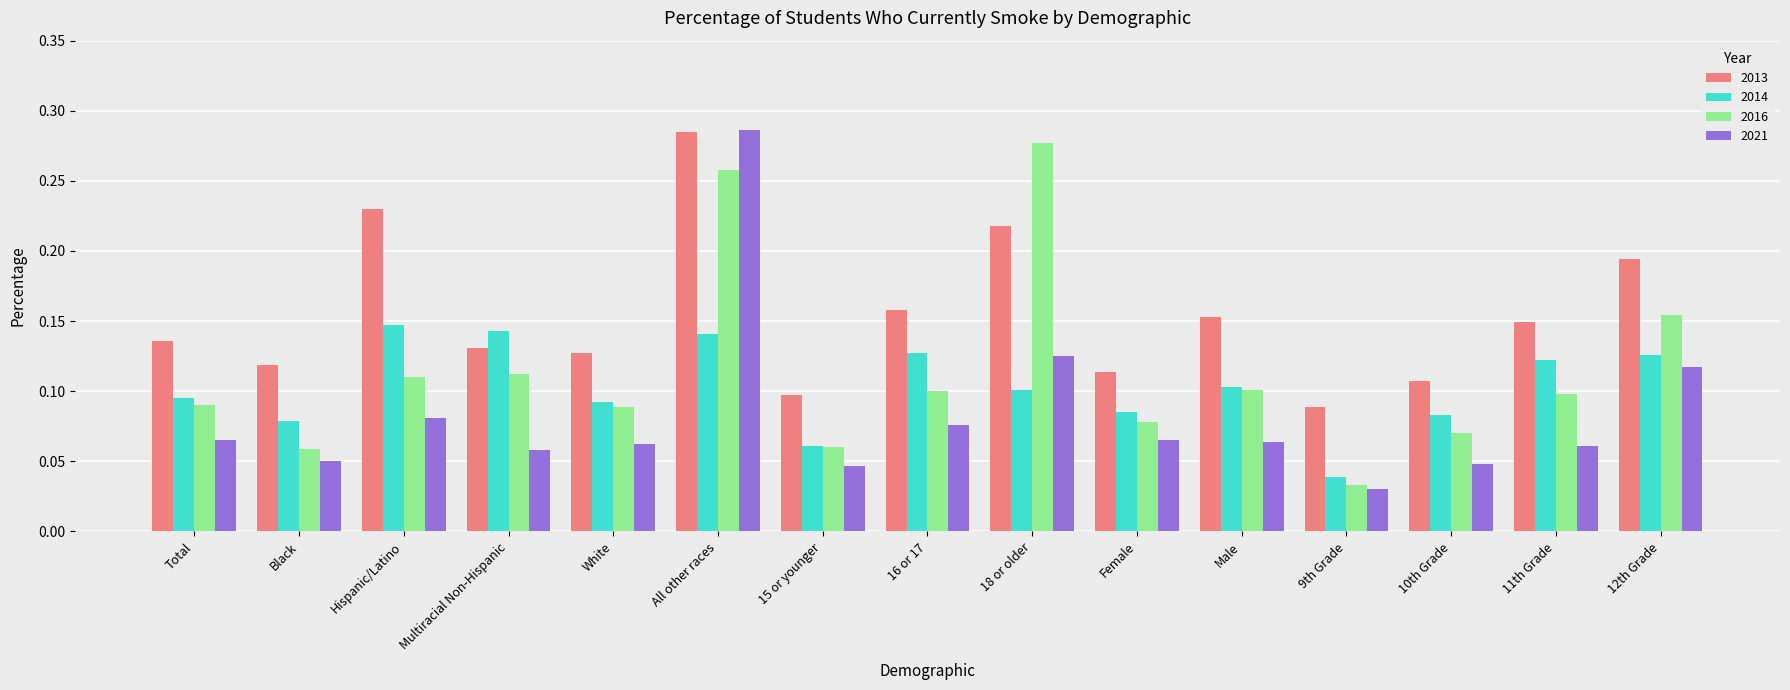

What is the sum of all 2016 values?

1.7